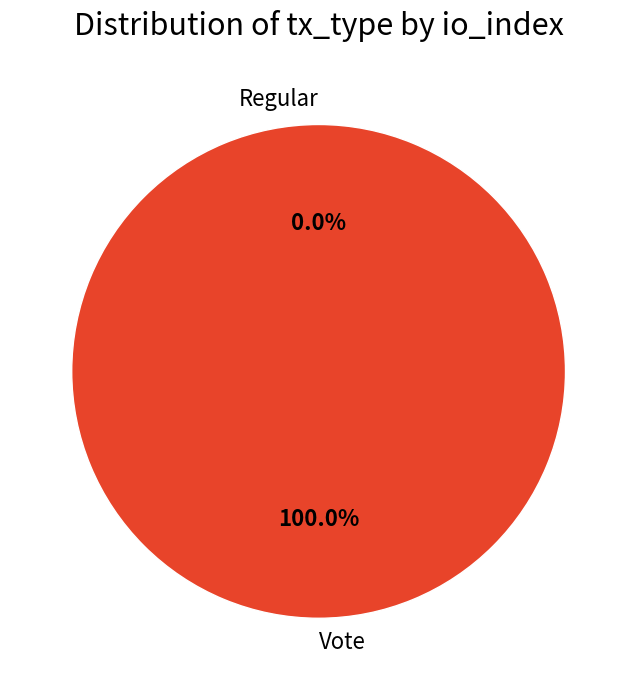

Is the sum of Regular and Vote greater than half?

Yes